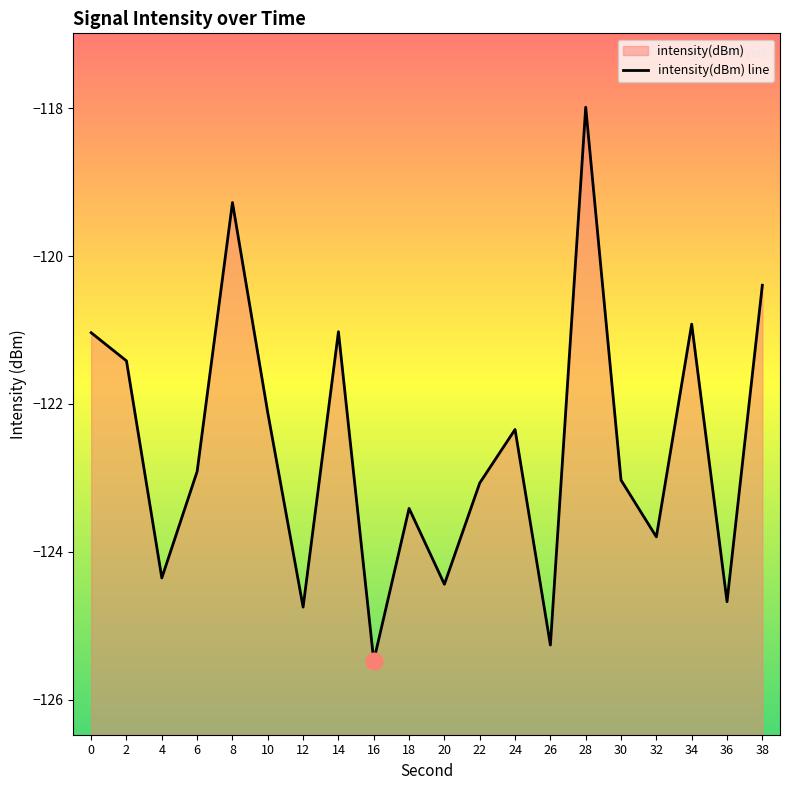

Which has a higher value, 26 or 38?

38